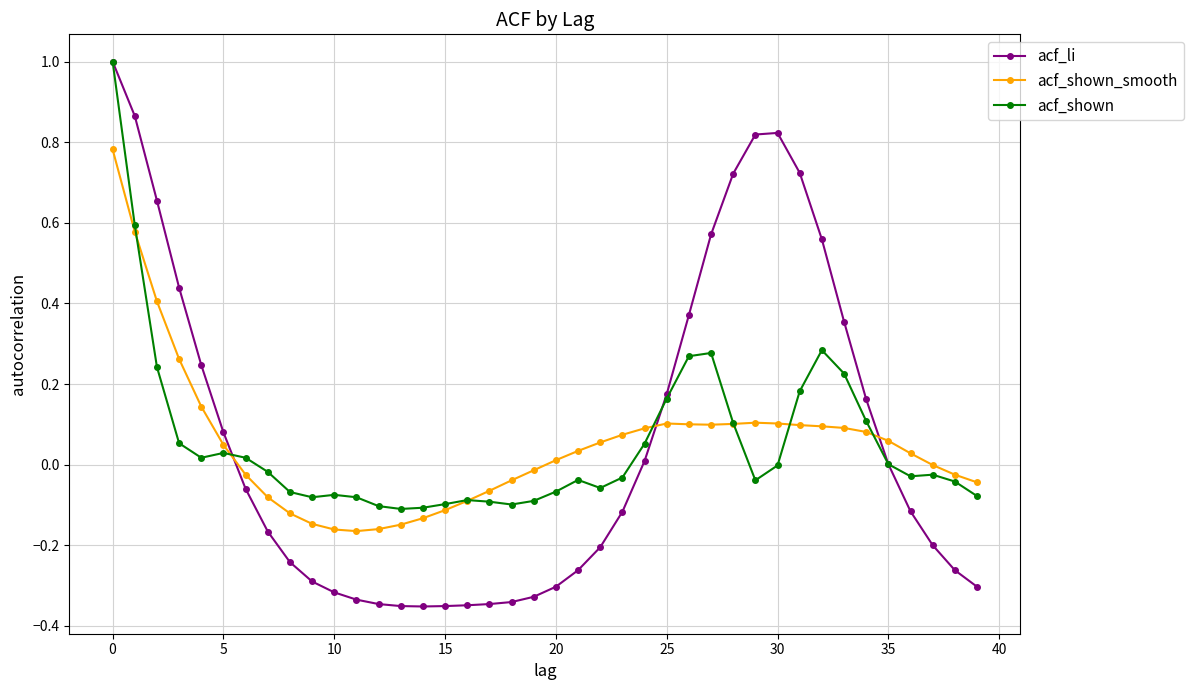

Which series has the widest spread of values?

acf_li